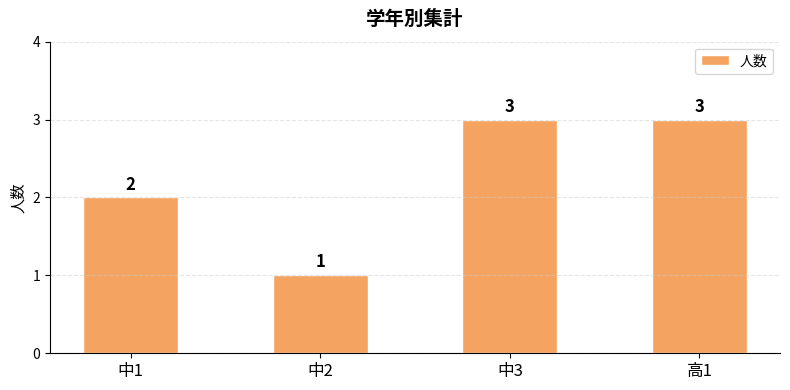

Is it true that the value at 中1 is 3?

False